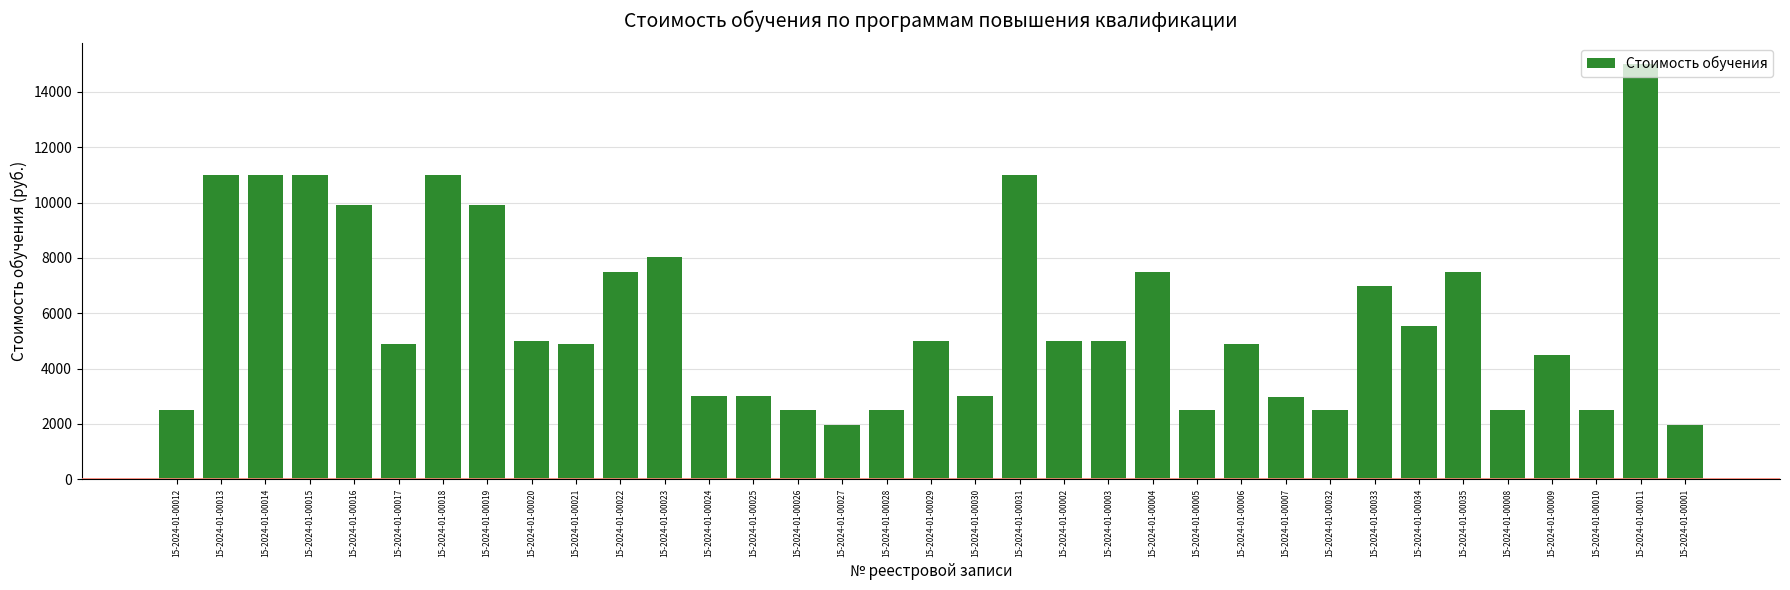

Where does the data first go above 5000?

15-2024-01-00013